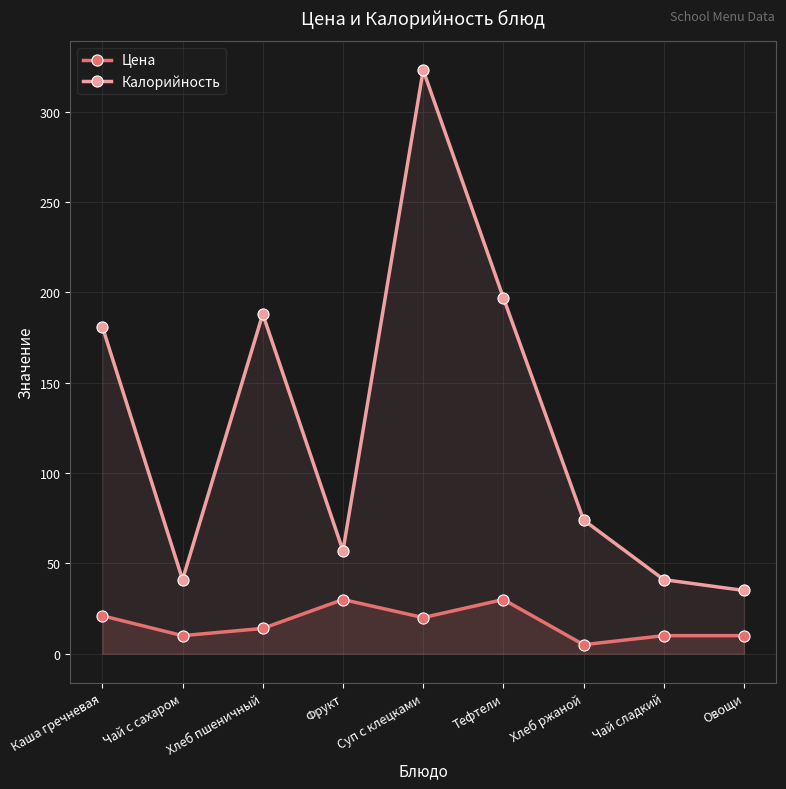

What is the total value across all series at Каша гречневая?

202